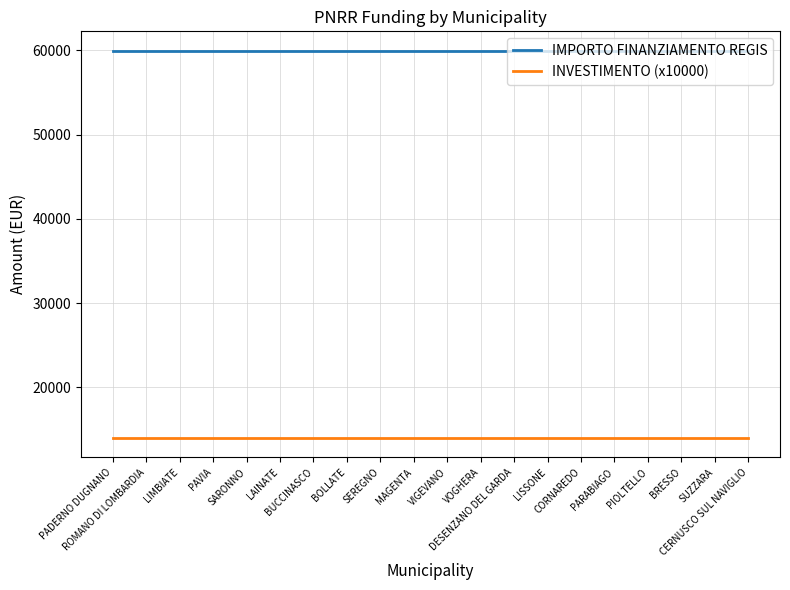

Rank the series by their average value, from highest to lowest.

IMPORTO FINANZIAMENTO REGIS, INVESTIMENTO (x10000)